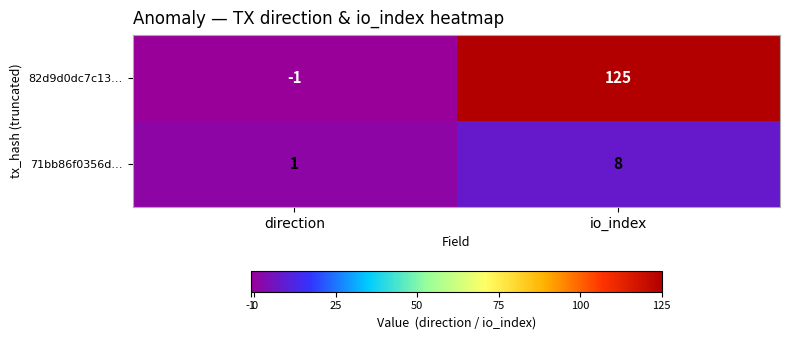

Is it true that 82d9d0dc7c13… equals 41 at io_index?

False